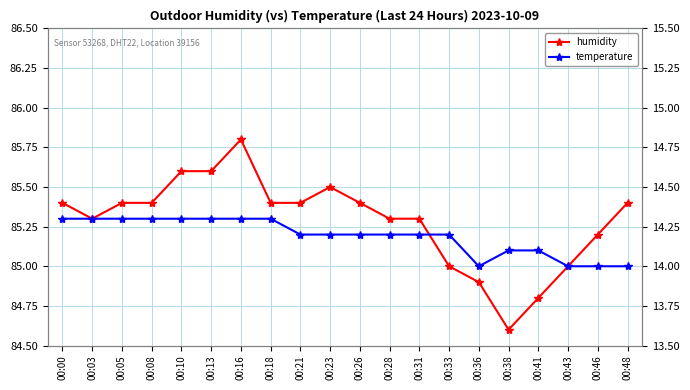

Reading left to right, what are all the values shown in this chart?

humidity: 00:00=85.4	00:03=85.3	00:05=85.4	00:08=85.4	00:10=85.6	00:13=85.6	00:16=85.8	00:18=85.4	00:21=85.4	00:23=85.5	00:26=85.4	00:28=85.3	00:31=85.3	00:33=85.0	00:36=84.9	00:38=84.6	00:41=84.8	00:43=85.0	00:46=85.2	00:48=85.4
temperature: 00:00=14.3	00:03=14.3	00:05=14.3	00:08=14.3	00:10=14.3	00:13=14.3	00:16=14.3	00:18=14.3	00:21=14.2	00:23=14.2	00:26=14.2	00:28=14.2	00:31=14.2	00:33=14.2	00:36=14.0	00:38=14.1	00:41=14.1	00:43=14.0	00:46=14.0	00:48=14.0